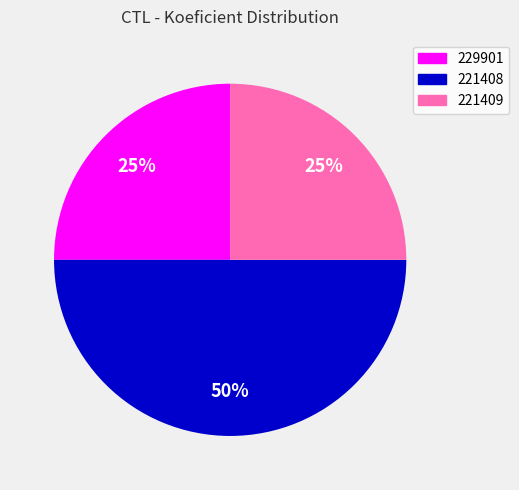

Combined, do 221408 and 229901 account for over 50%?

Yes